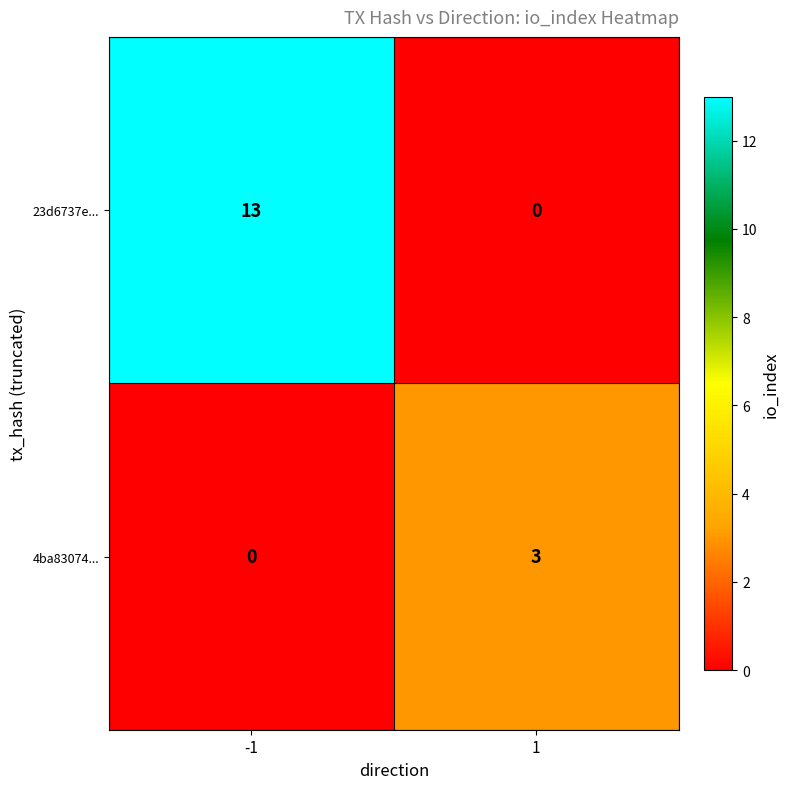

The value of 23d6737e... at -1 is 13. True or false?

True